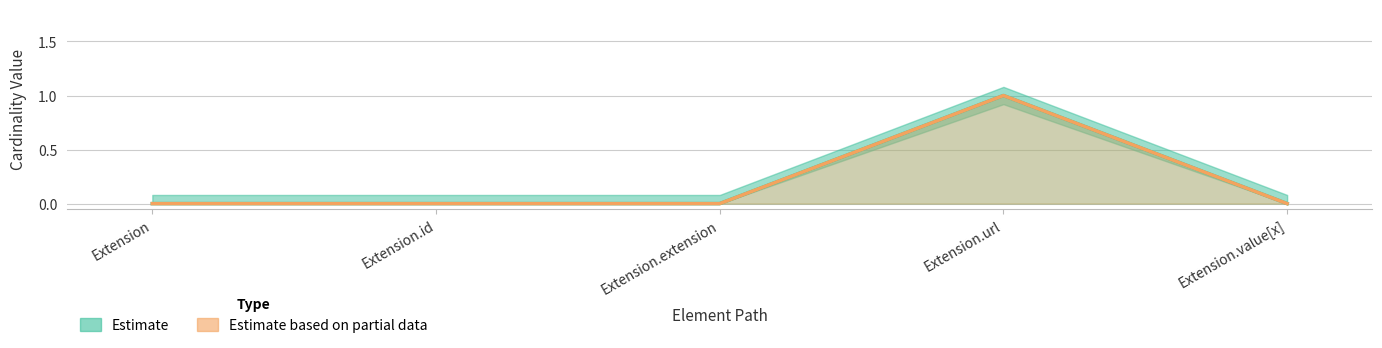

The value of Min at Extension.url is 0. True or false?

False